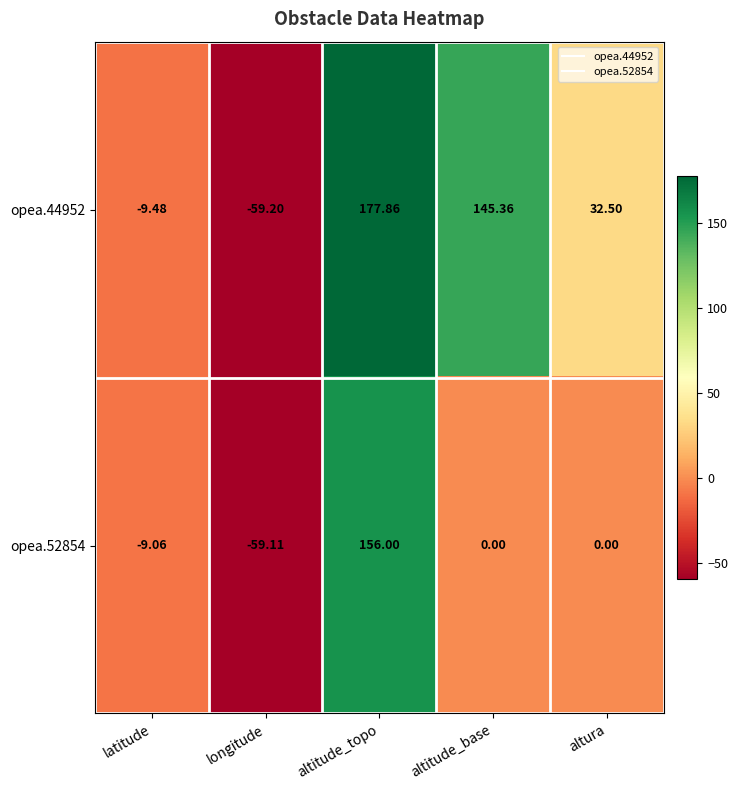

At which category is the sum across all series the highest?

altitude_topo